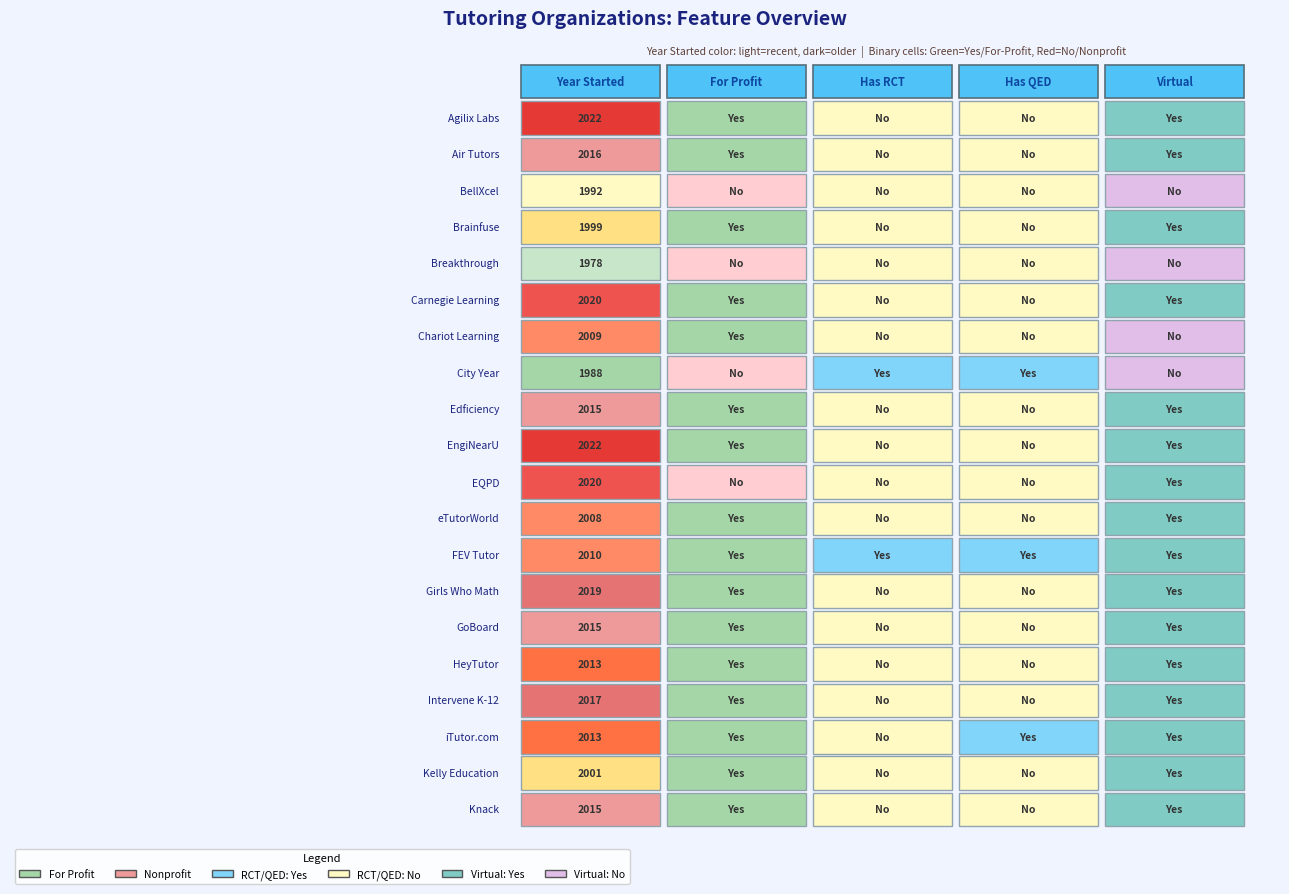

What is the spread (max minus min) of values at Breakthrough?

1